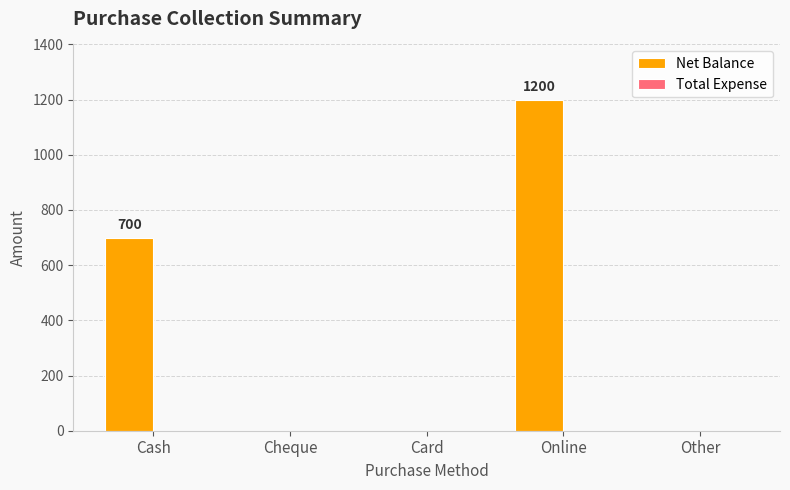

Are the bars horizontal?

No